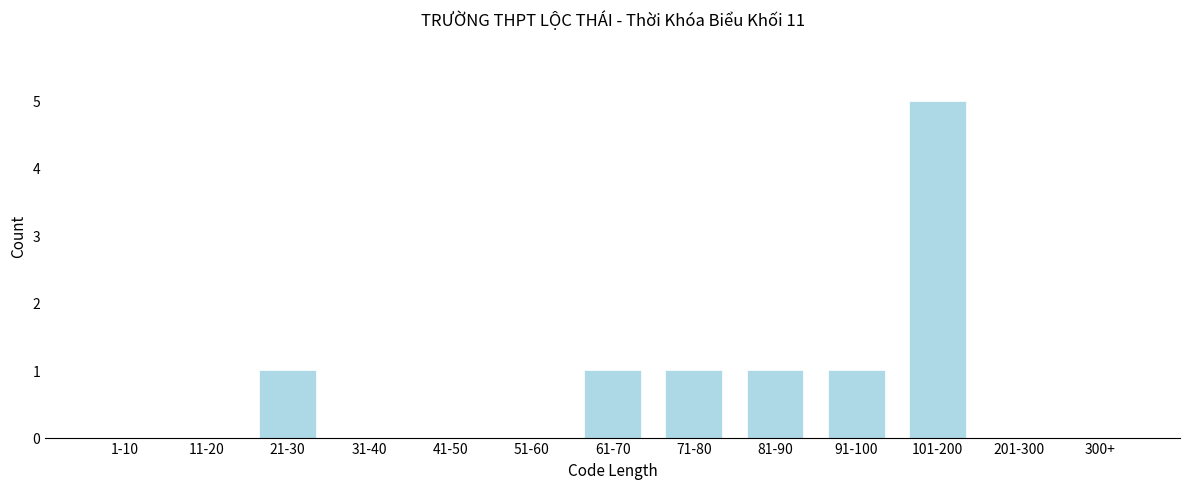

Reading left to right, transcribe all the data shown in this chart.

1-10=0	11-20=0	21-30=1	31-40=0	41-50=0	51-60=0	61-70=1	71-80=1	81-90=1	91-100=1	101-200=5	201-300=0	300+=0